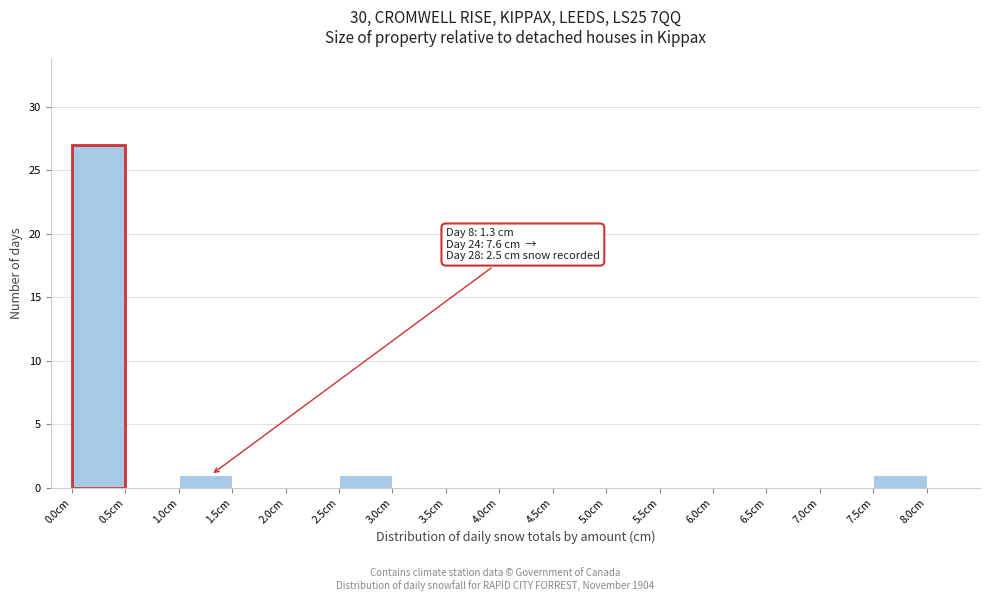

Over which range of the x-axis is the bar tallest?

0.0 to 0.5